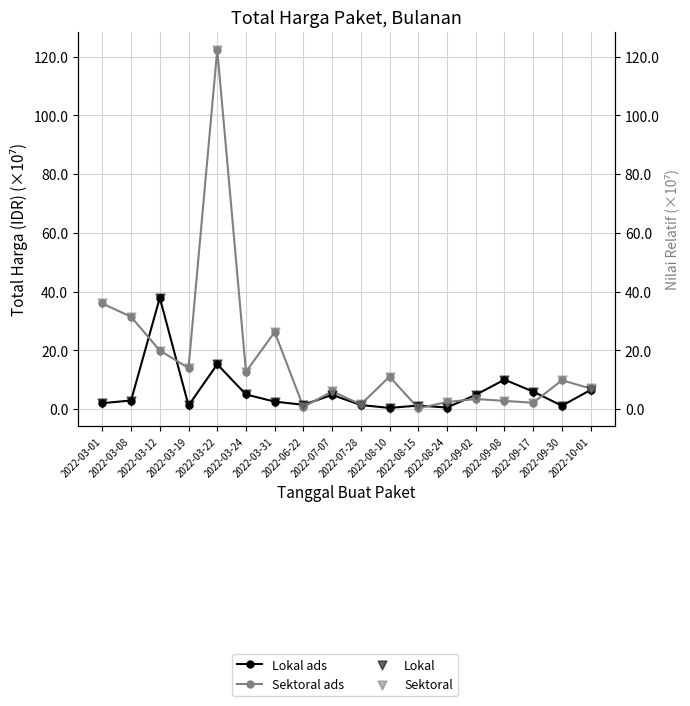

At which category is the sum across all series the highest?

2022-03-22